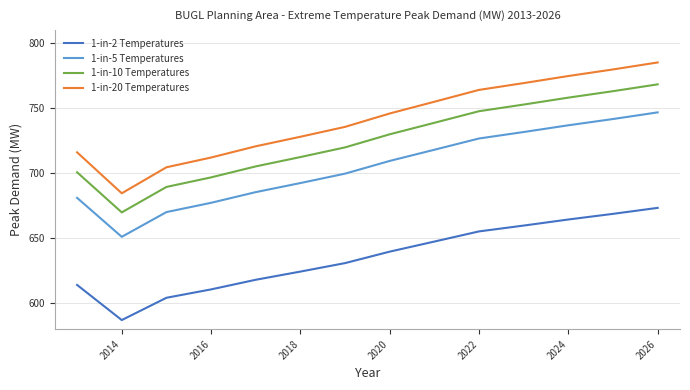

True or false: 1-in-5 Temperatures and 1-in-2 Temperatures intersect in this chart.

False